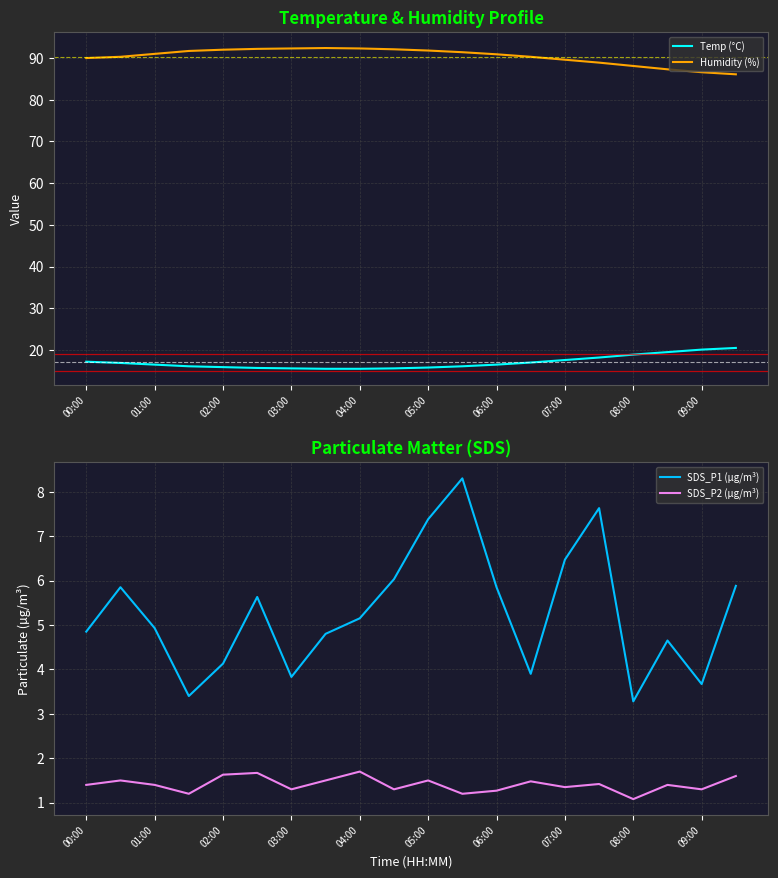

What is the sum of the Humidity (%) values at 17 and 13?

177.6